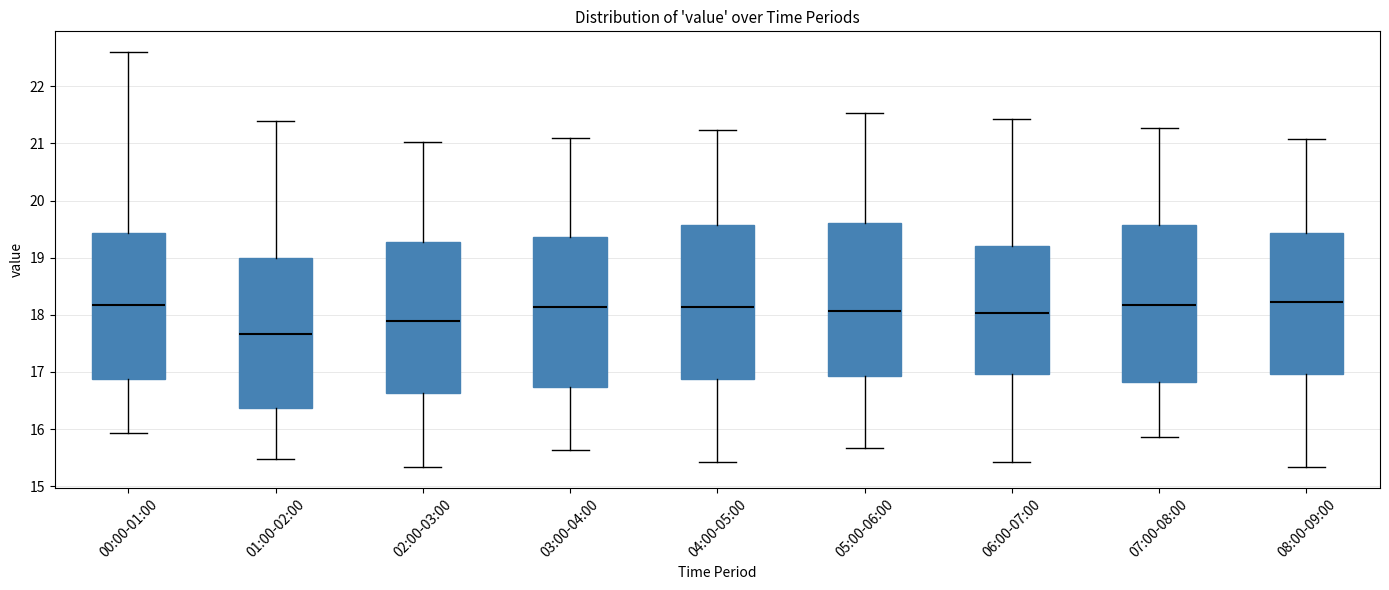

Which box's median line is the lowest?

01:00-02:00